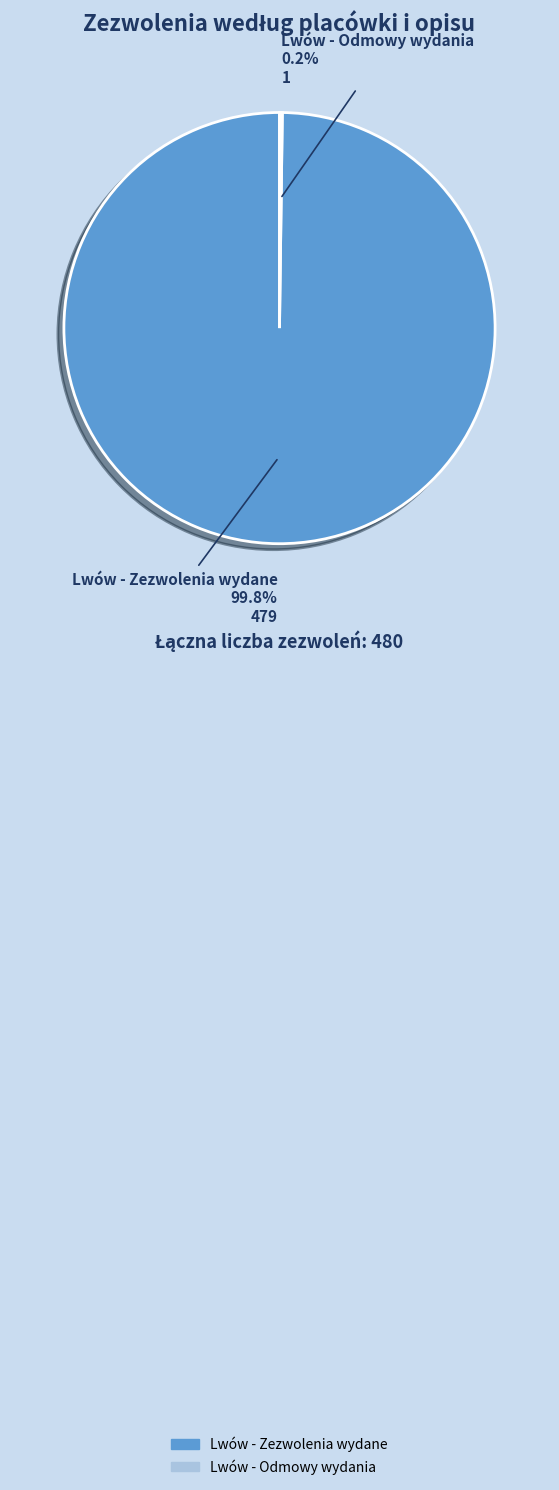

Which category has the biggest portion of the pie?

Lwów - Zezwolenia wydane